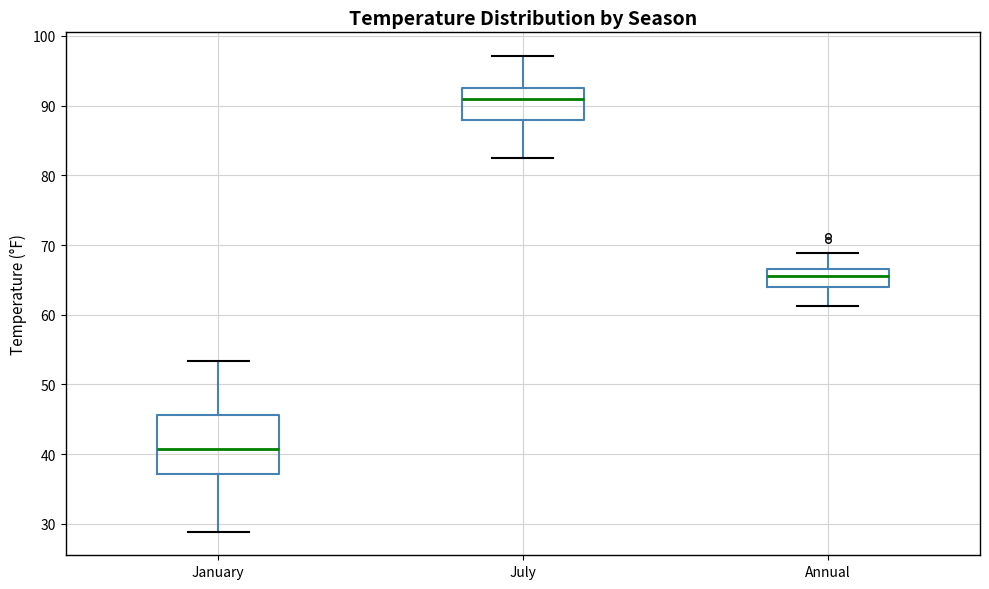

Where is the lower edge of the box for July on the y-axis? The values are not printed on the chart, so give them approximately, as read against the axis.

88